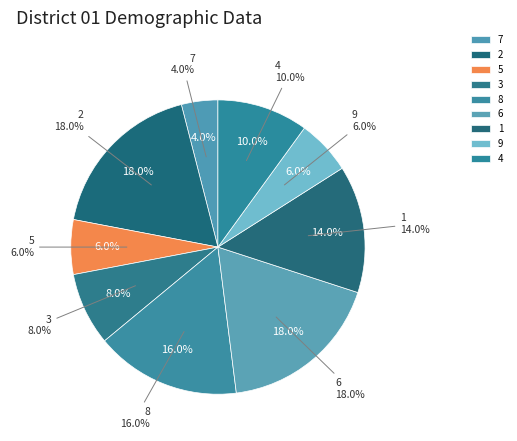

What is the largest slice in the pie chart?

2